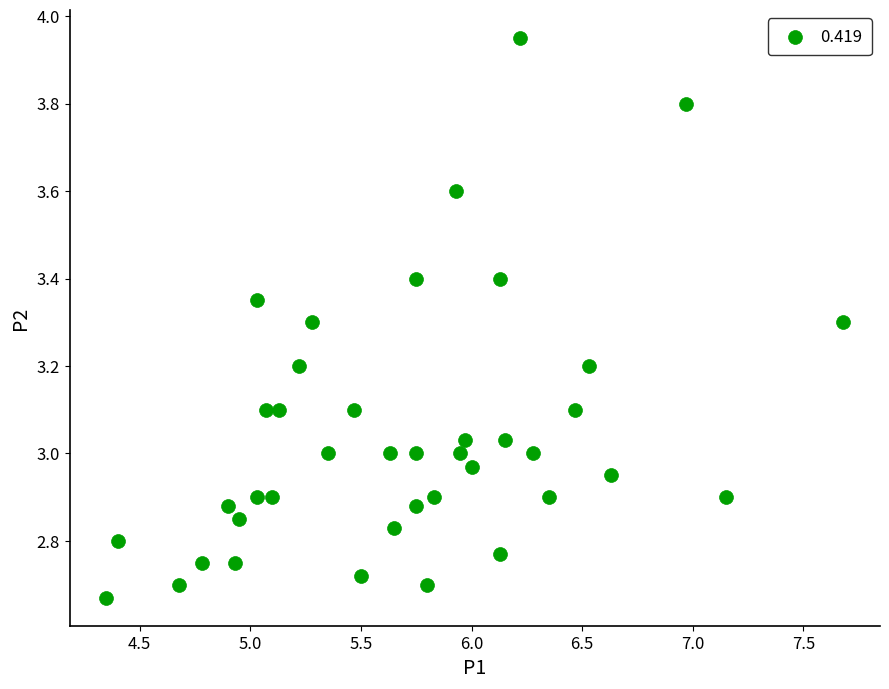

What is the range of Y values (max minus min)?

1.3